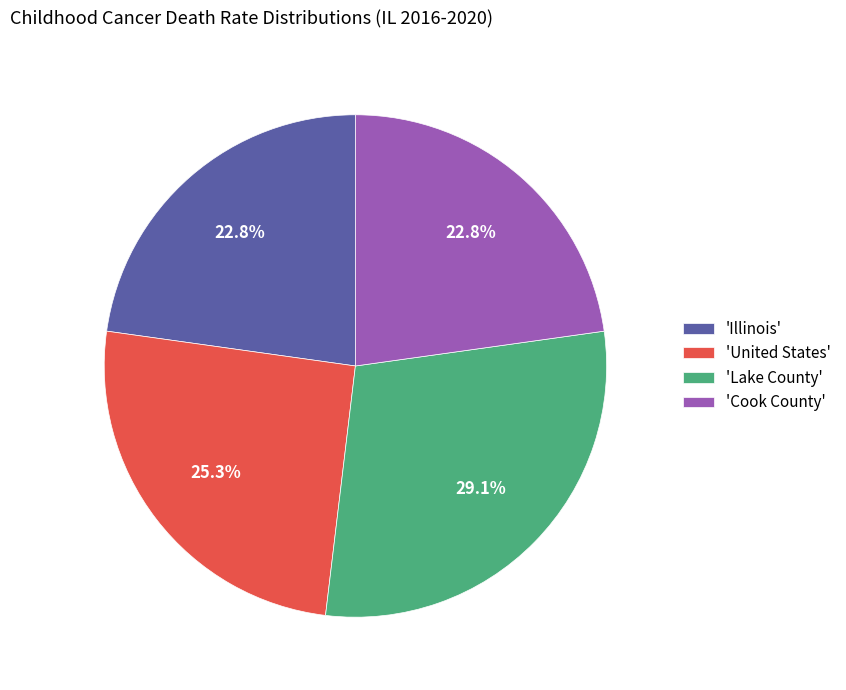

What is the ratio of the value at 'United States' to the value at 'Lake County'?

0.9